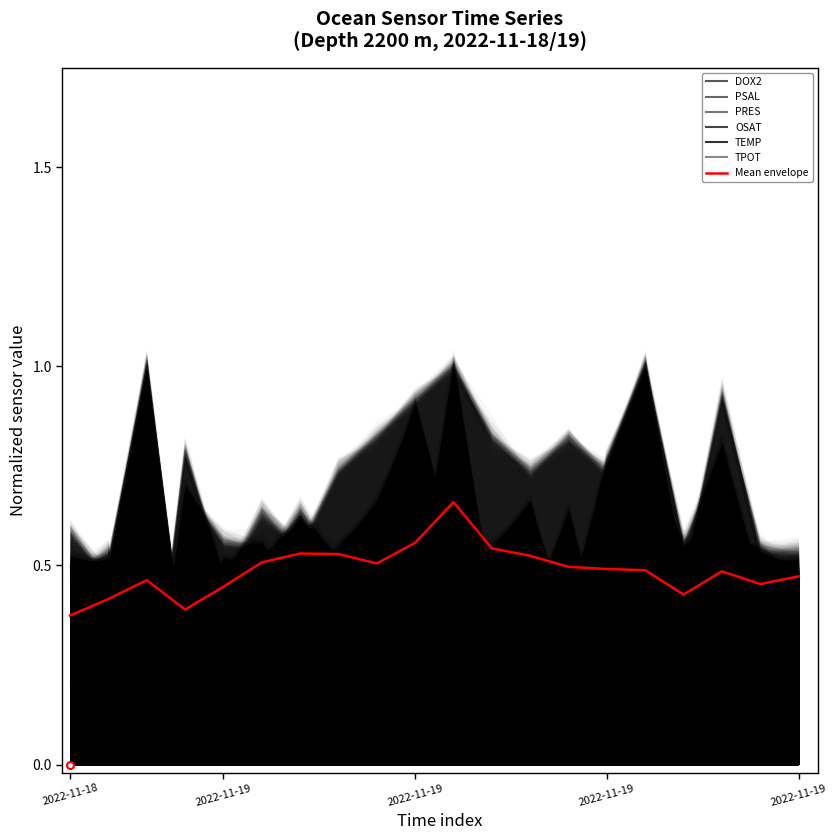

What is the greatest value displayed?

0.7